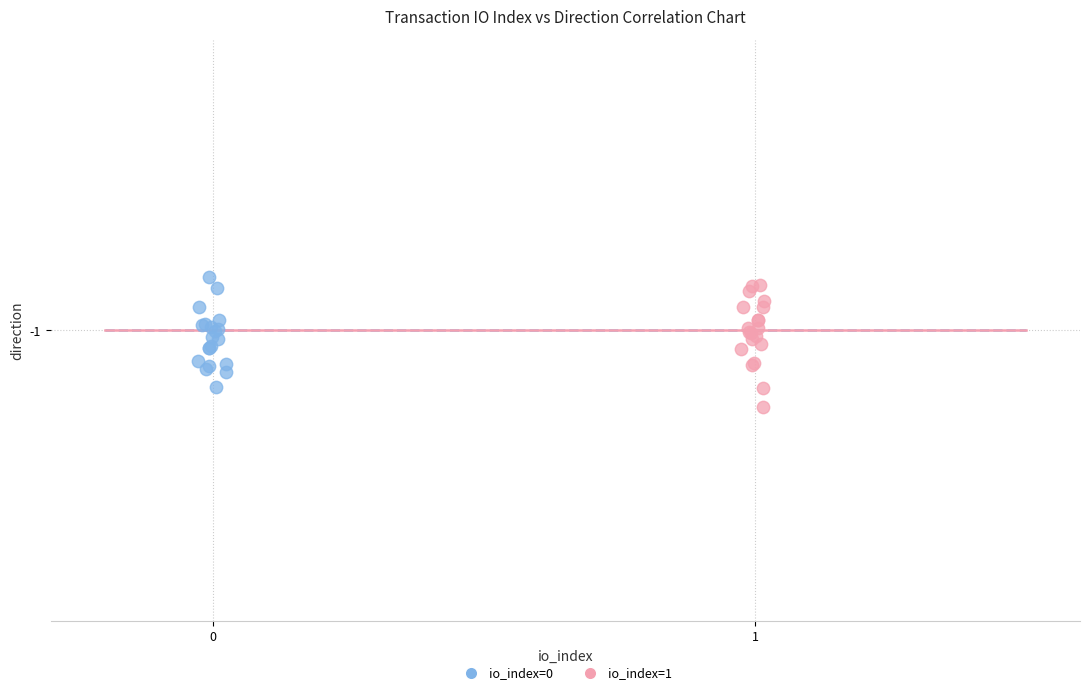

Which series reaches the maximum Y coordinate?

io_index=0